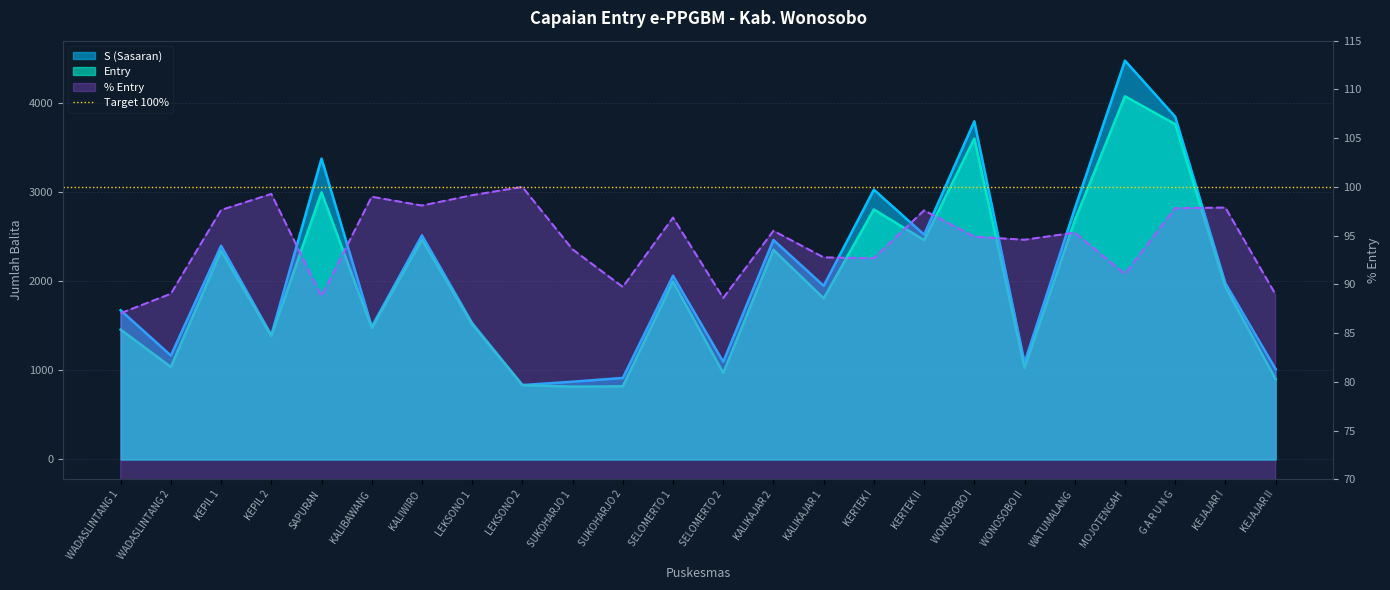

Which series has the widest spread of values?

S (Sasaran)